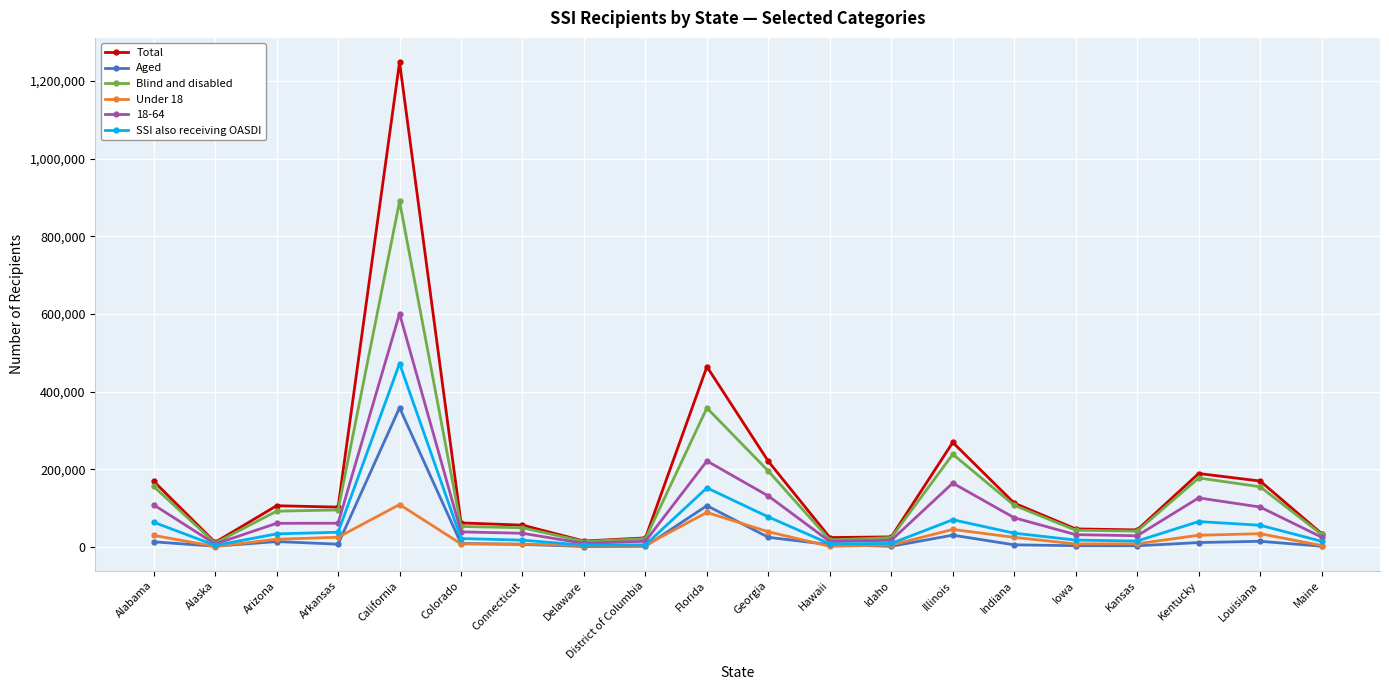

The value of Total at California is 1248404. True or false?

True